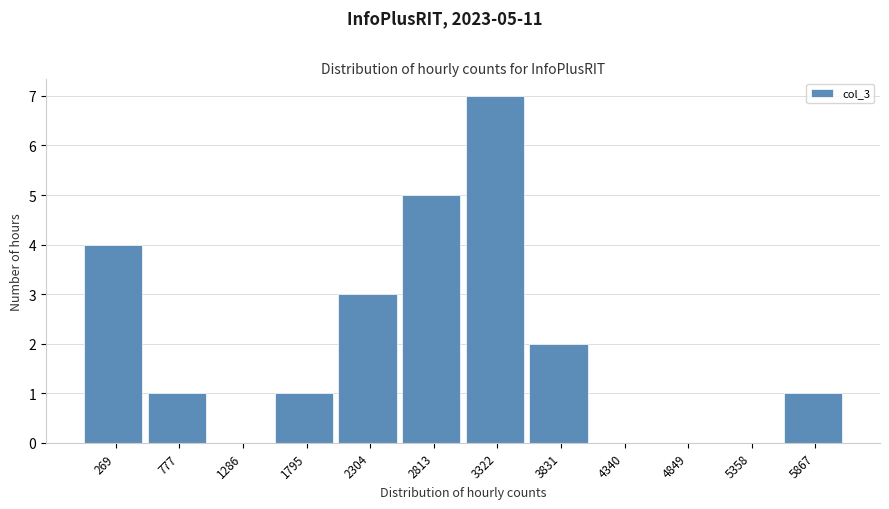

Reading left to right, list all the values displayed in this chart.

269=4	777=1	1286=0	1795=1	2304=3	2813=5	3322=7	3831=2	4340=0	4849=0	5358=0	5867=1